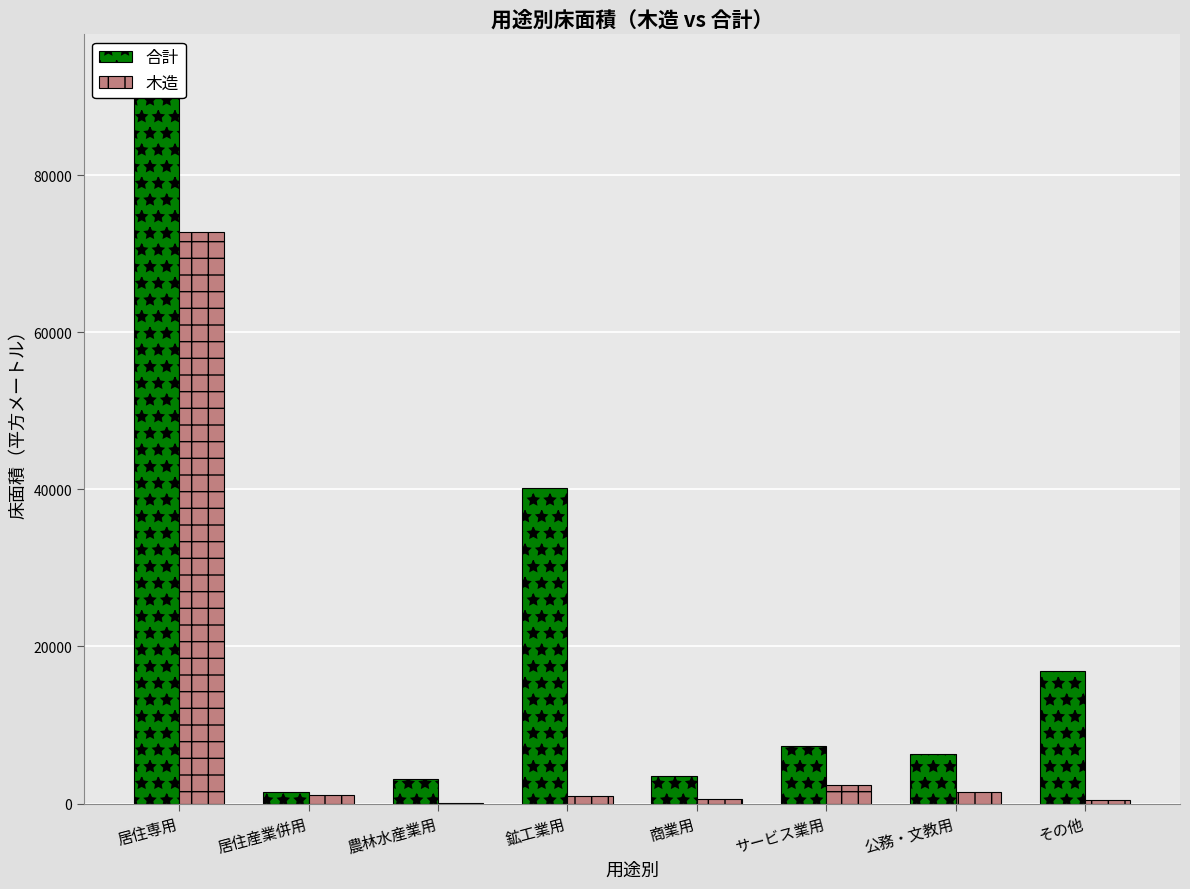

Reading right to left, what are all the values shown in this chart?

合計: その他=16902	公務・文教用=6282	サービス業用=7359	商業用=3538	鉱工業用=40118	農林水産業用=3104	居住産業併用=1493	居住専用=93250
木造: その他=457	公務・文教用=1525	サービス業用=2375	商業用=561	鉱工業用=932	農林水産業用=25	居住産業併用=1083	居住専用=72702